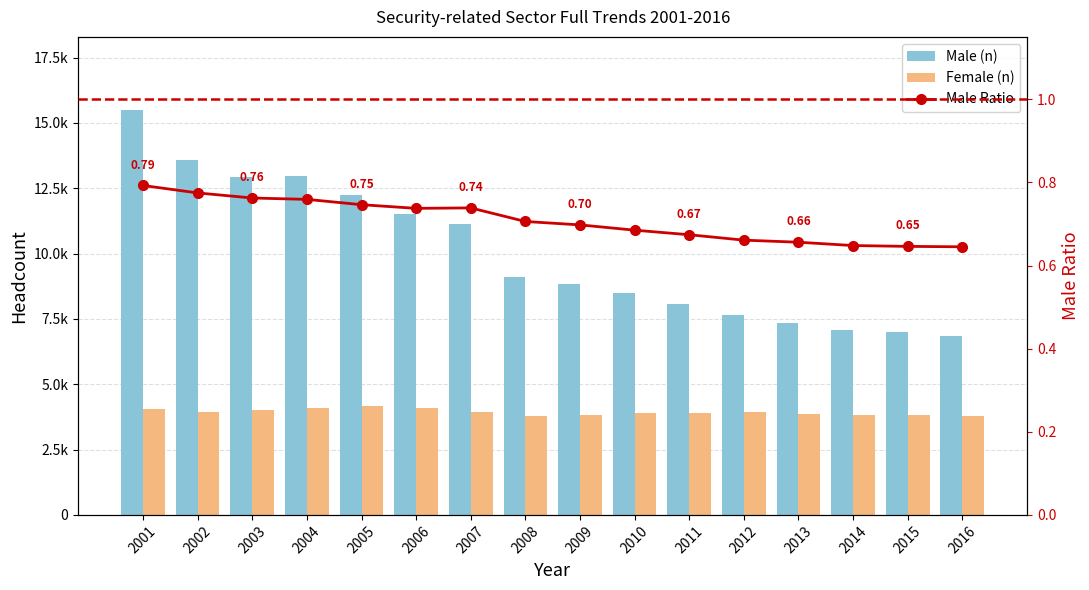

List the series in order of their overall mean, highest first.

Male (n), Female (n), Male Ratio